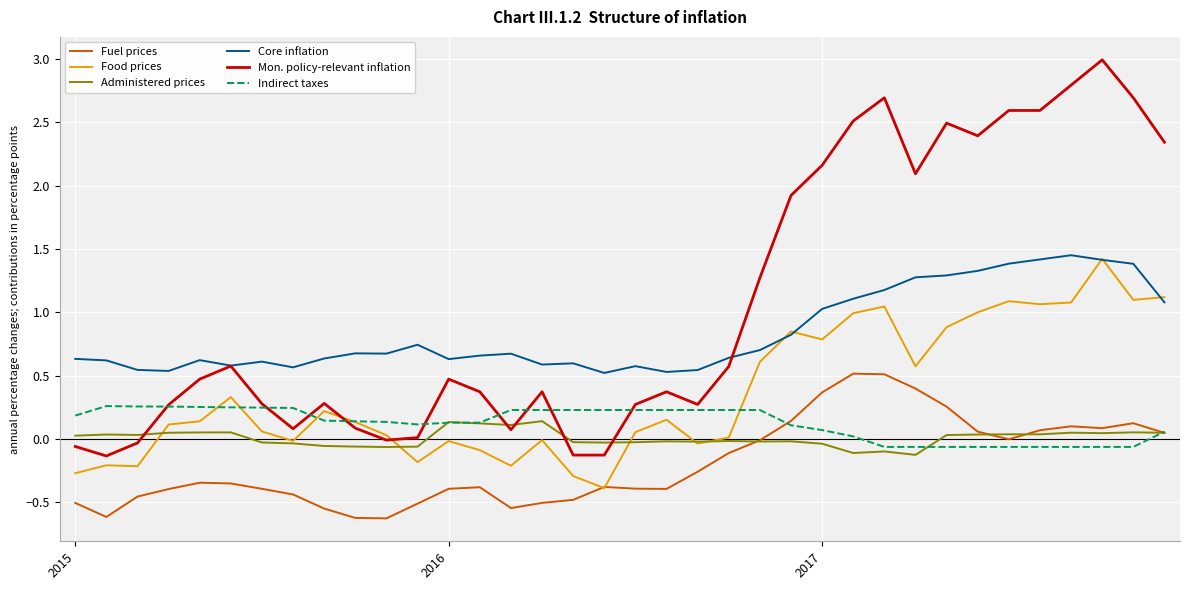

Which series has the largest total across all categories?

Mon. policy-relevant inflation